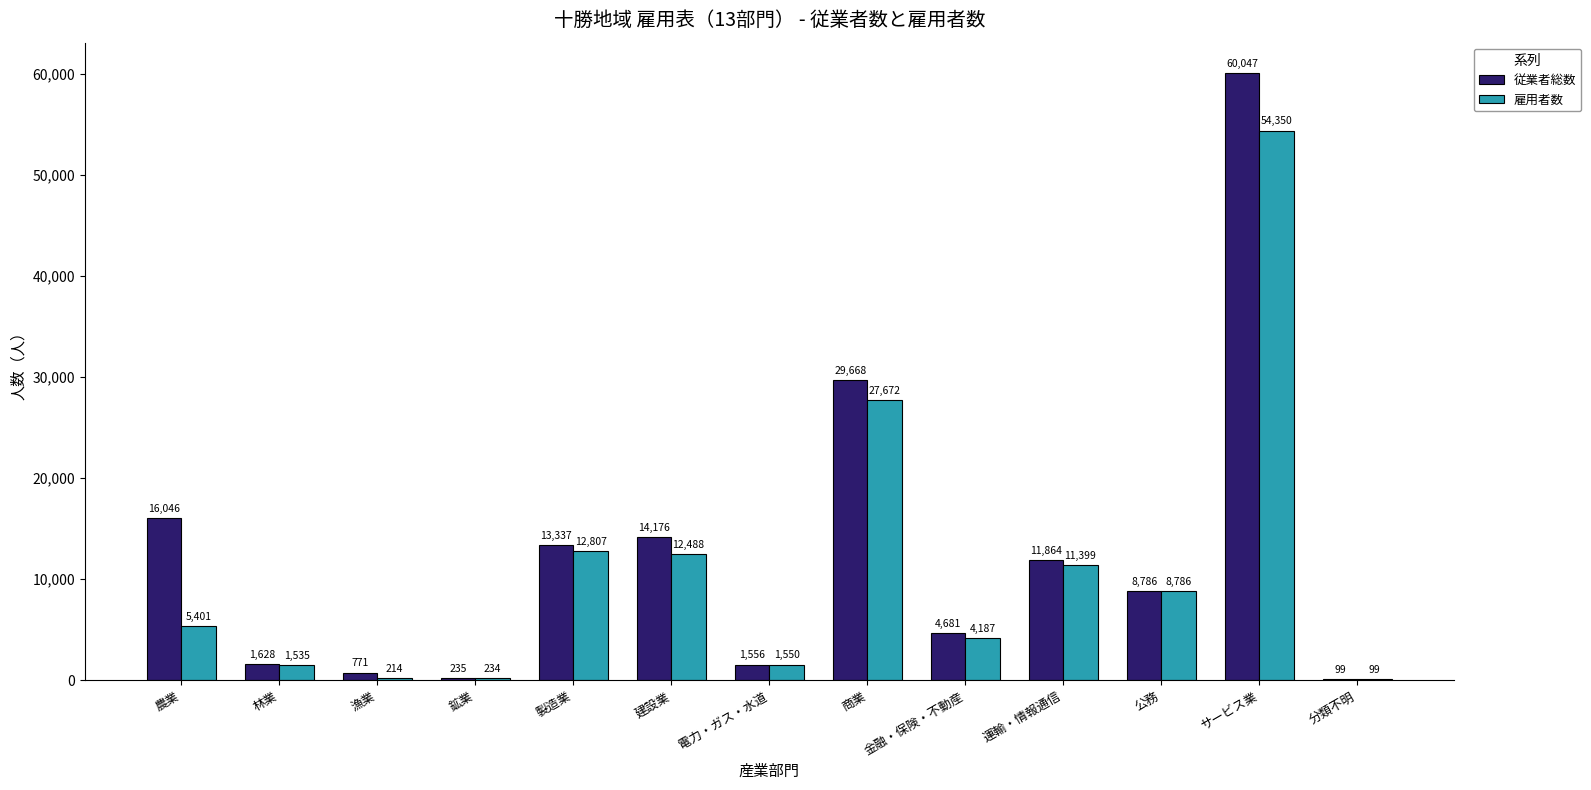

How many categories are shown in the chart?

13